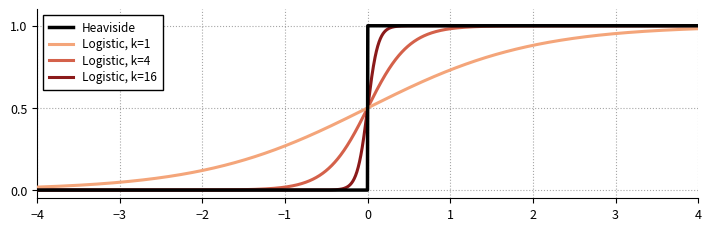

True or false: Logistic, k=16 and Logistic, k=4 cross at least once.

True